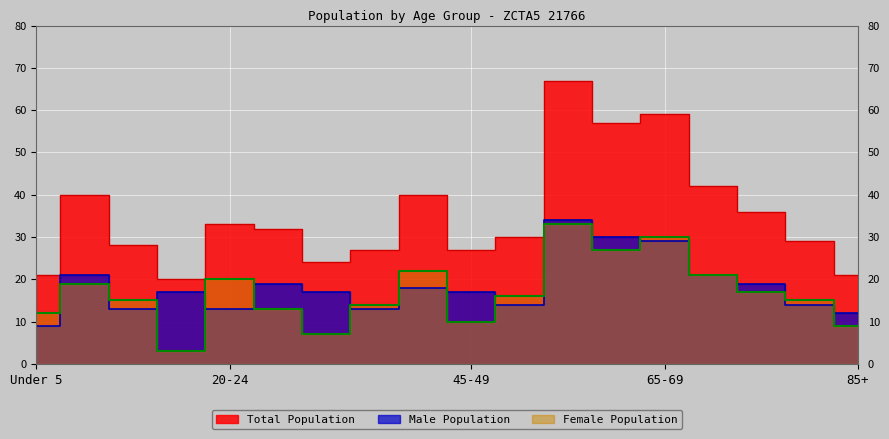

What are all the series names shown in the legend?

Total Population, Male Population, Female Population